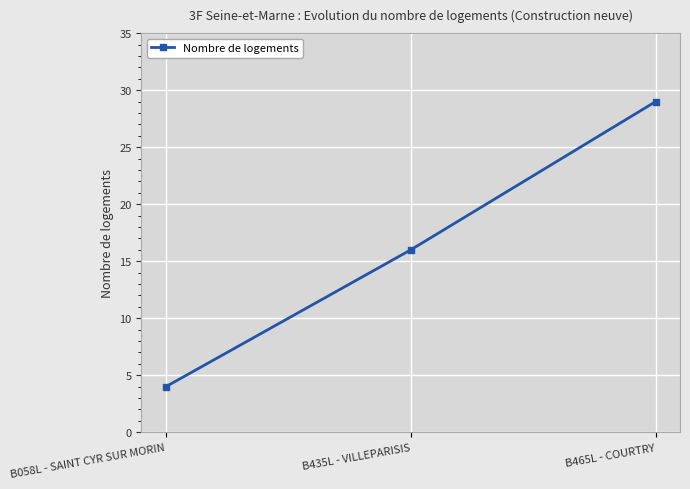

Reading left to right, what are all the values shown in this chart?

4	16	29